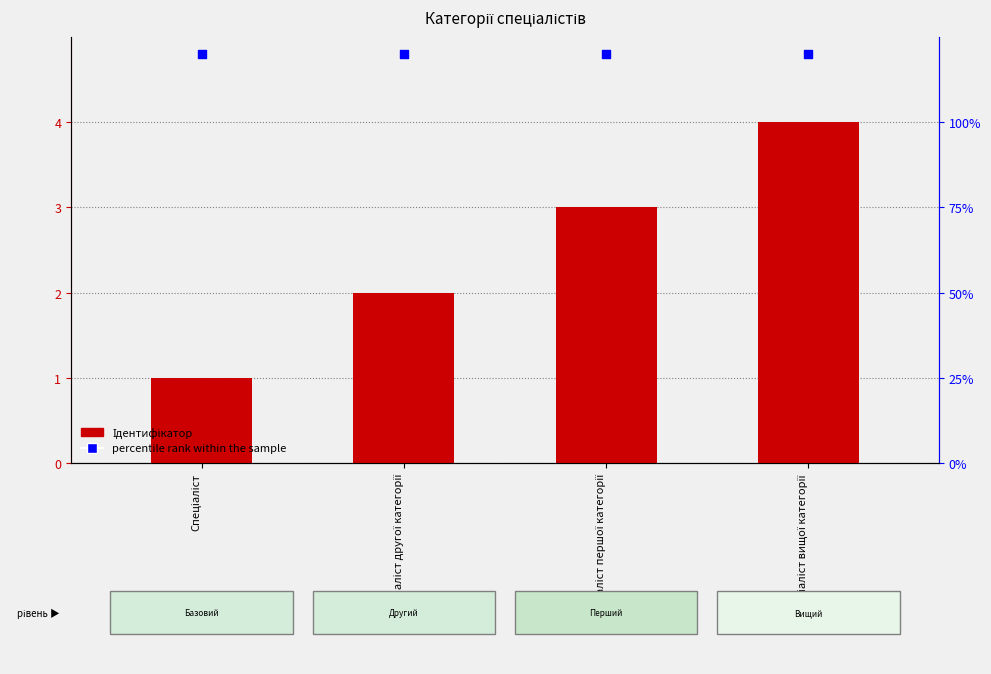

What are all the series names shown in the legend?

Ідентифікатор, percentile rank within the sample